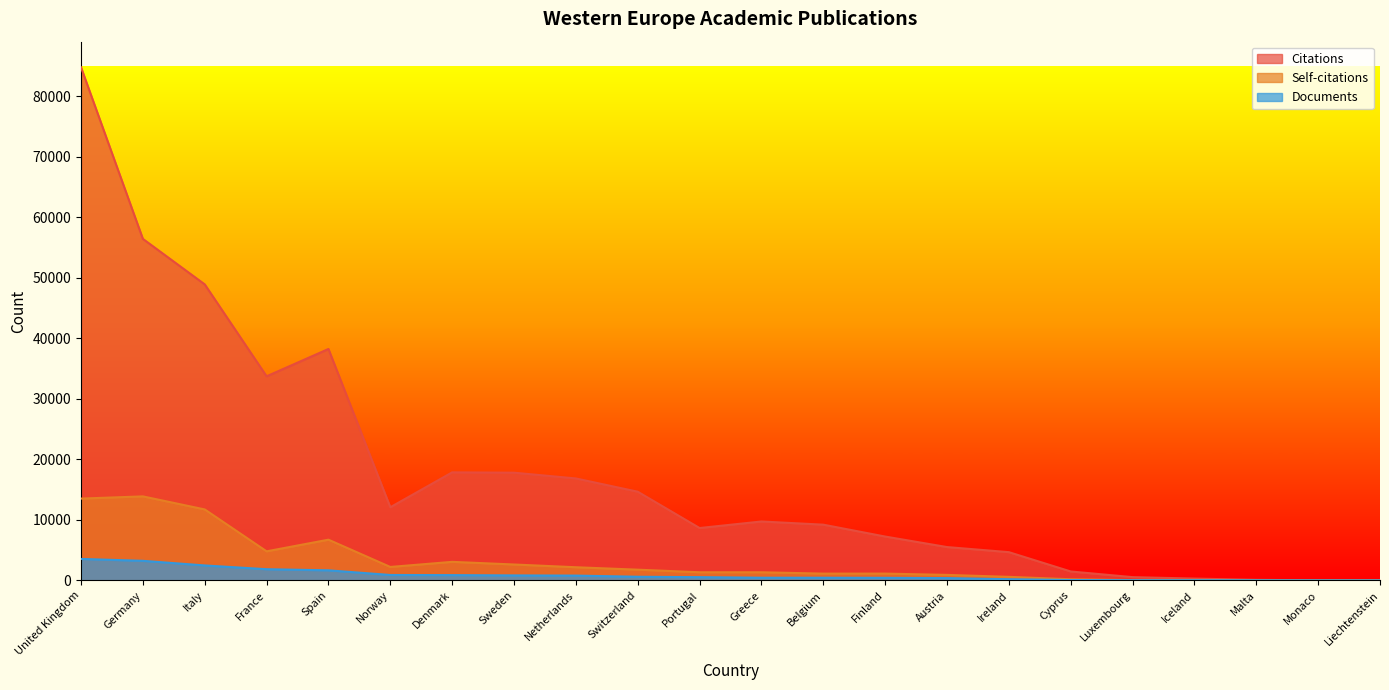

What is the total value across all series at Portugal?

10522